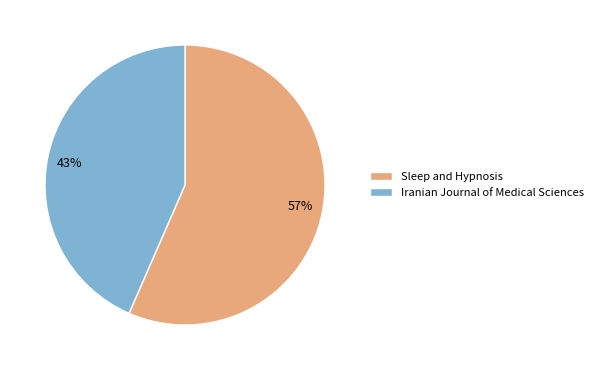

Which slice is the largest?

Sleep and Hypnosis